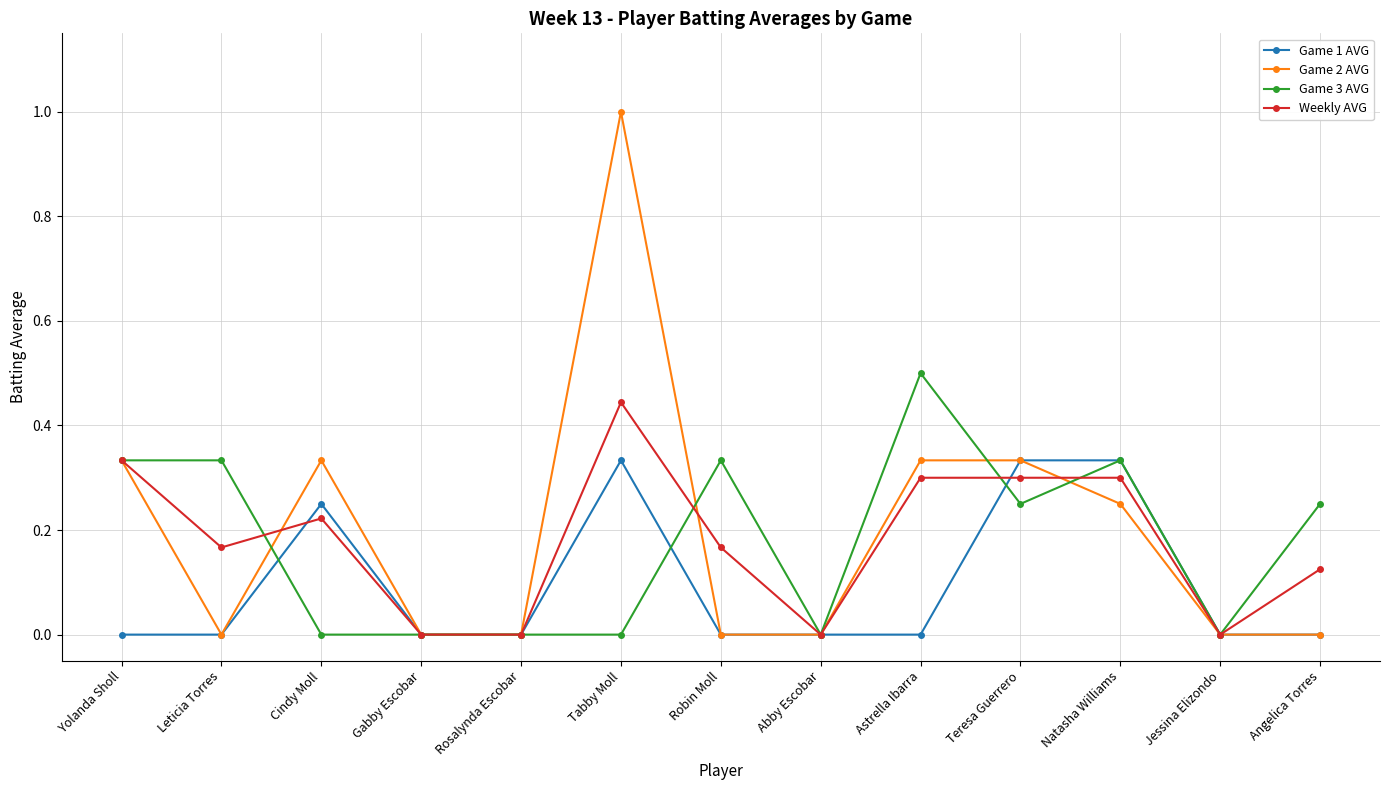

What is the greatest value displayed?

1.0